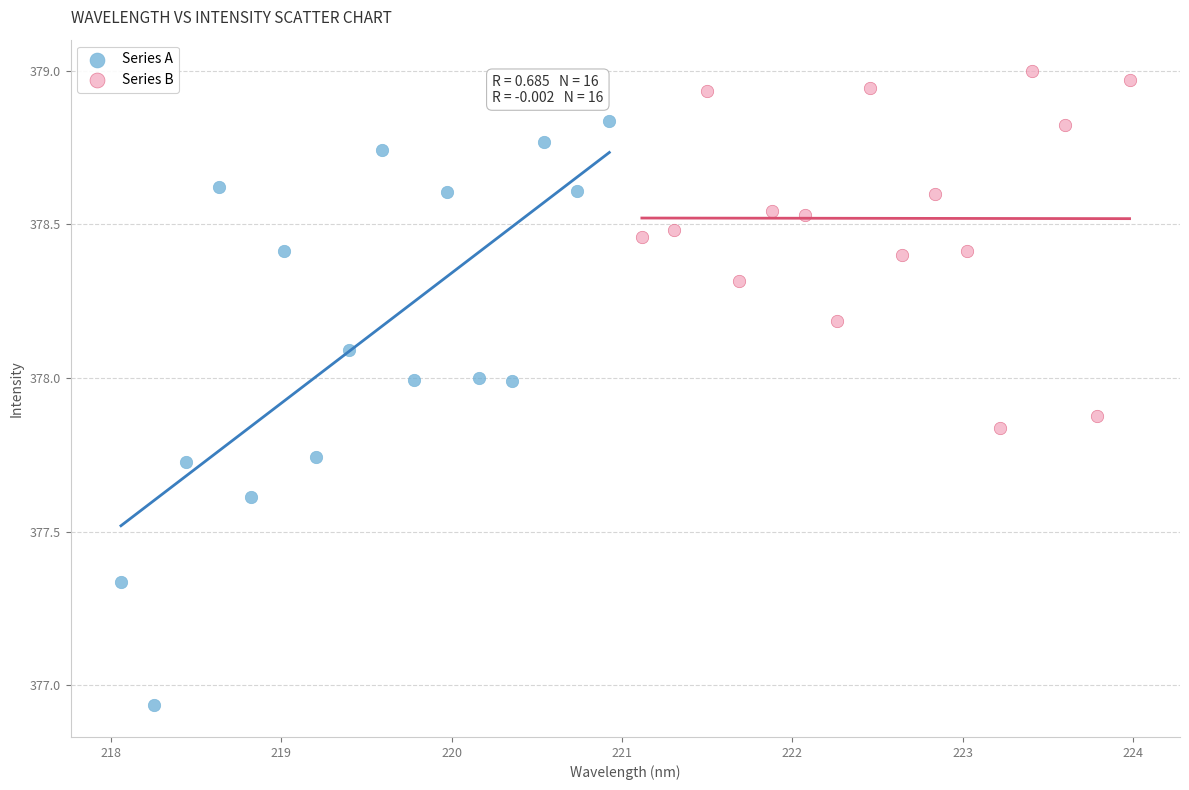

Which series reaches the maximum Y coordinate?

Series B